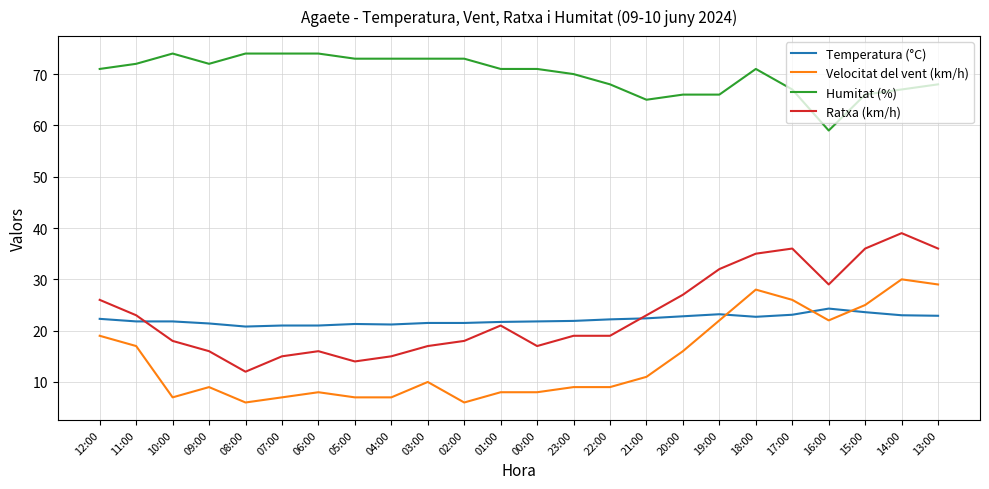

Where is the first local maximum for Ratxa (km/h)?

06:00